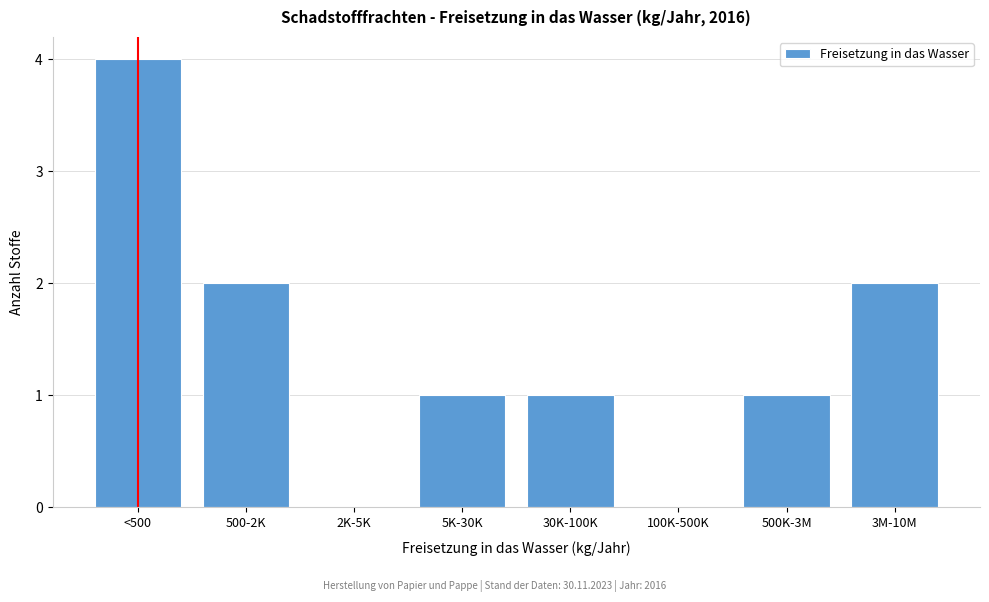

Reading right to left, transcribe all the data shown in this chart.

3M-10M=2	500K-3M=1	100K-500K=0	30K-100K=1	5K-30K=1	2K-5K=0	500-2K=2	<500=4